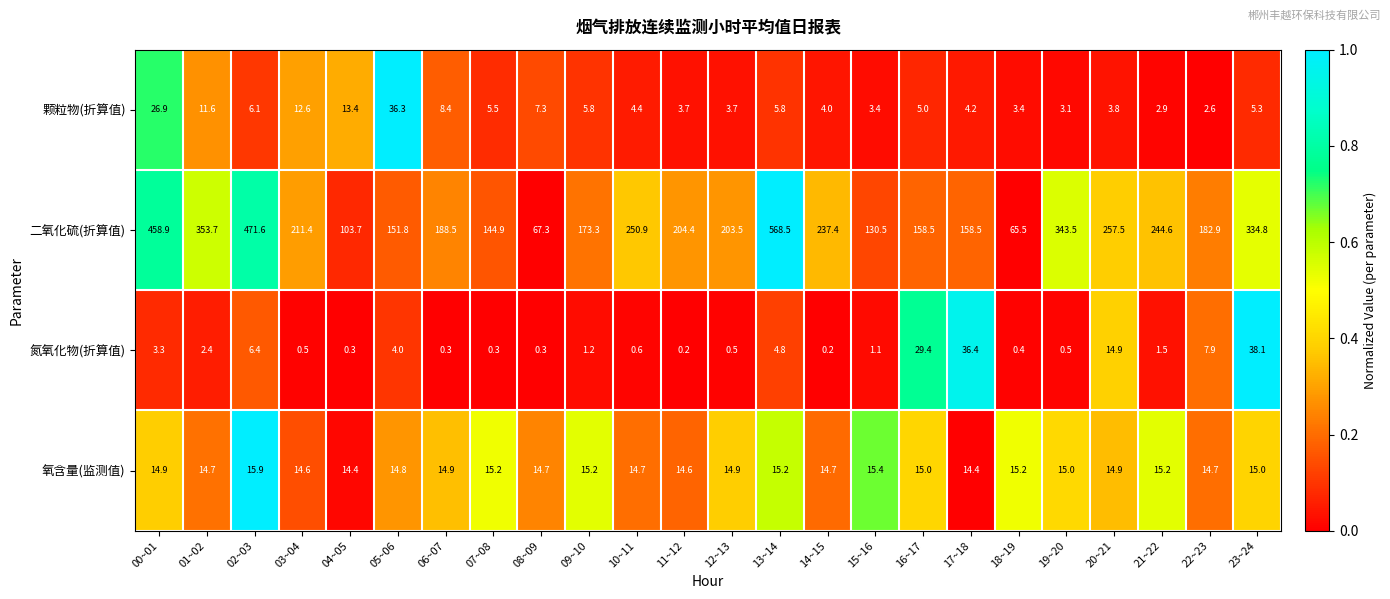

Where is 颗粒物(折算值) nearest to the value 19?

04~05